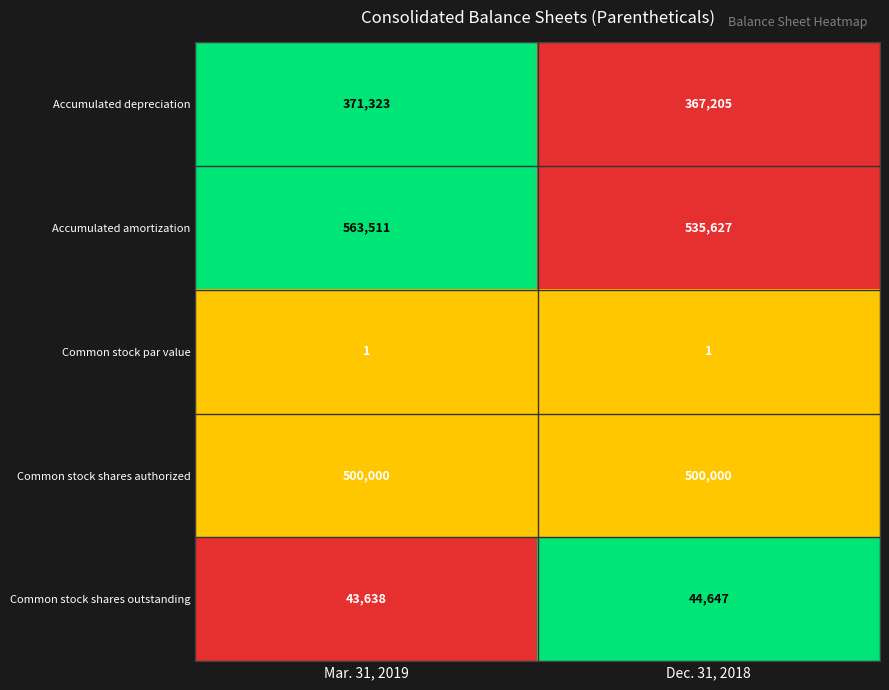

What is the difference between the Accumulated depreciation values at Mar. 31, 2019 and Dec. 31, 2018?

4118